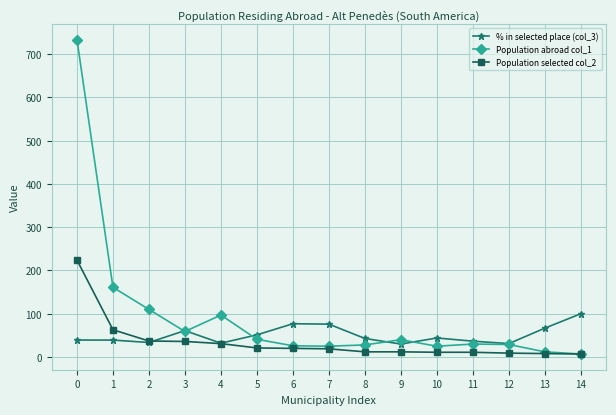

How many lines are shown in the chart?

3